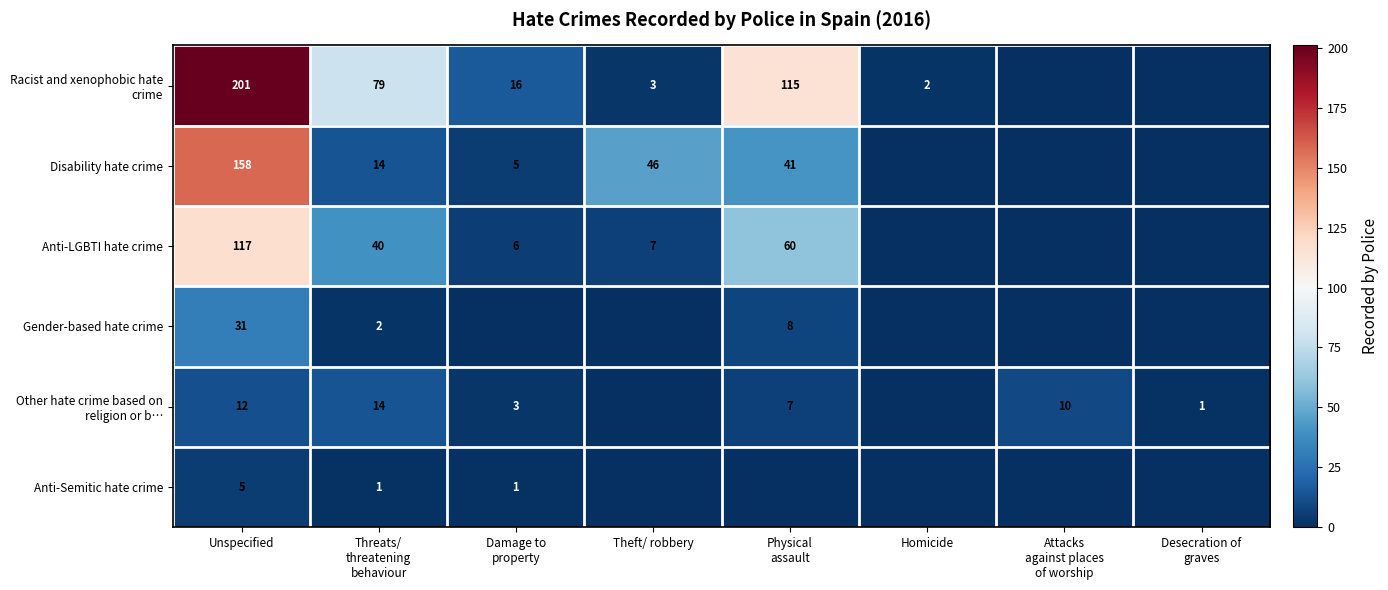

What is the spread (max minus min) of values at Unspecified?

196